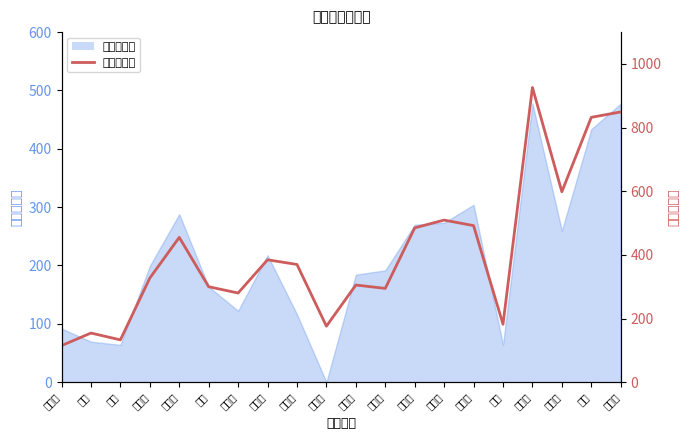

What is the ratio of the value at 申宏丹 to the value at 封怀兵?

1.0